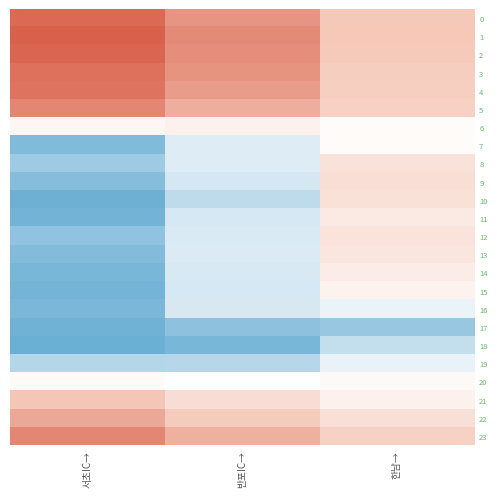

Which series has the largest range (max minus min)?

10